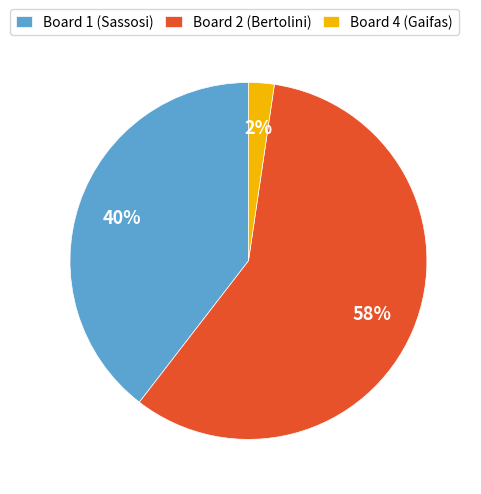

Rank the categories by value from lowest to highest.

Board 4 (Gaifas), Board 1 (Sassosi), Board 2 (Bertolini)